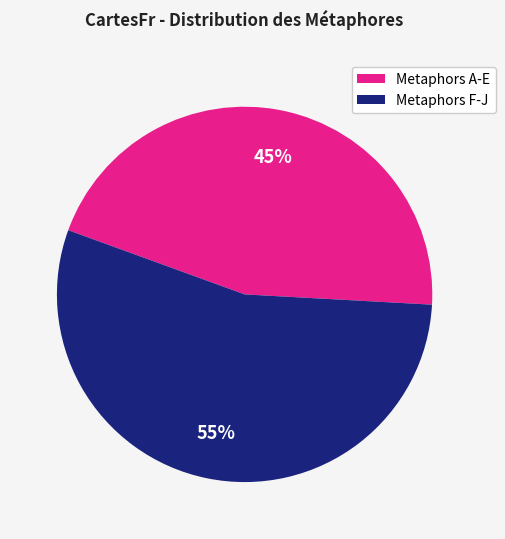

Is there any slice that represents more than half of the pie?

Yes